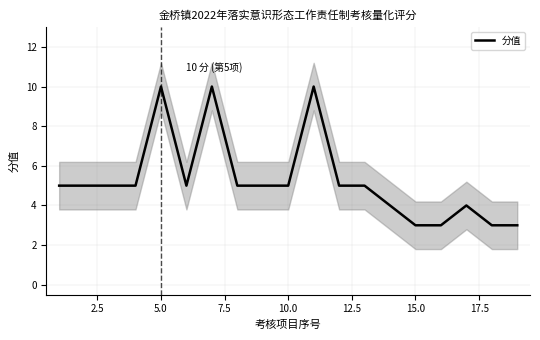

What is the highest value of the 分值 series?

10